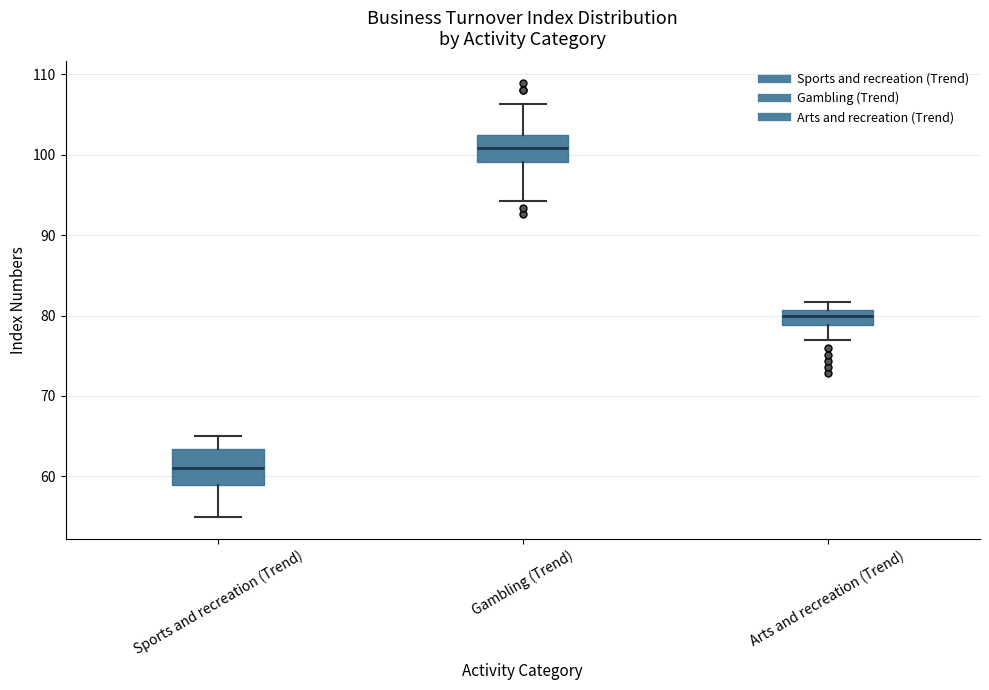

Reading left to right, transcribe this box plot: for each box, give where its median line is, the range the box spans, and where its two whiskers end, as read against the y-axis. The values are not printed on the chart, so give them approximately, as read against the axis.

Sports and recreation (Trend): median 61, box 59 to 63, whiskers 55 to 65
Gambling (Trend): median 101, box 99 to 103, whiskers 94 to 106
Arts and recreation (Trend): median 80, box 79 to 81, whiskers 77 to 82